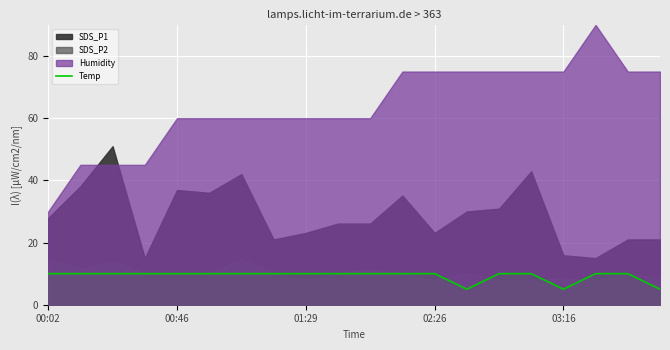

Is it true that the value at 7 is 15.5?

False